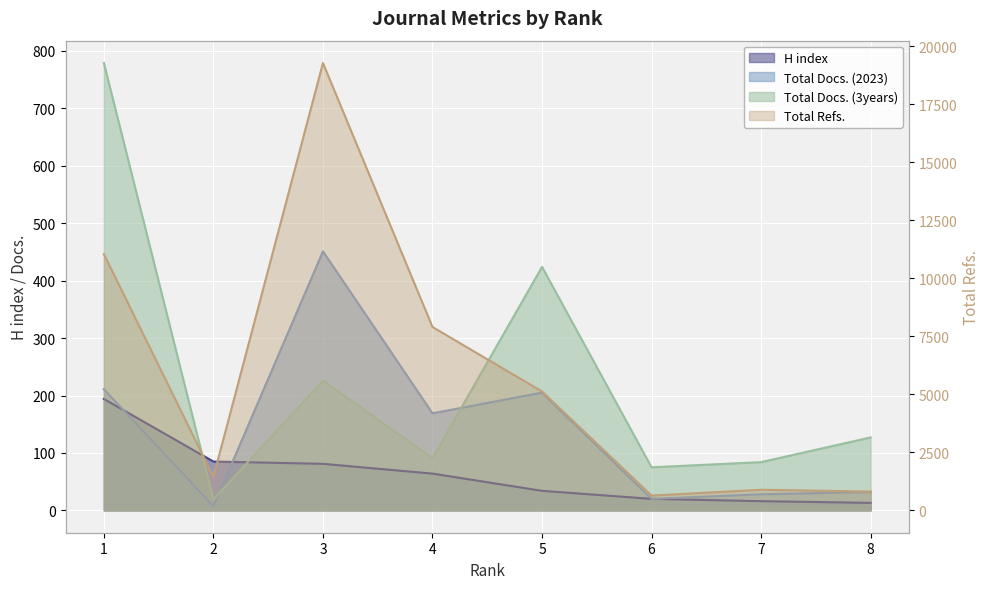

What is the value of the H index point at the 4th from the left?

64